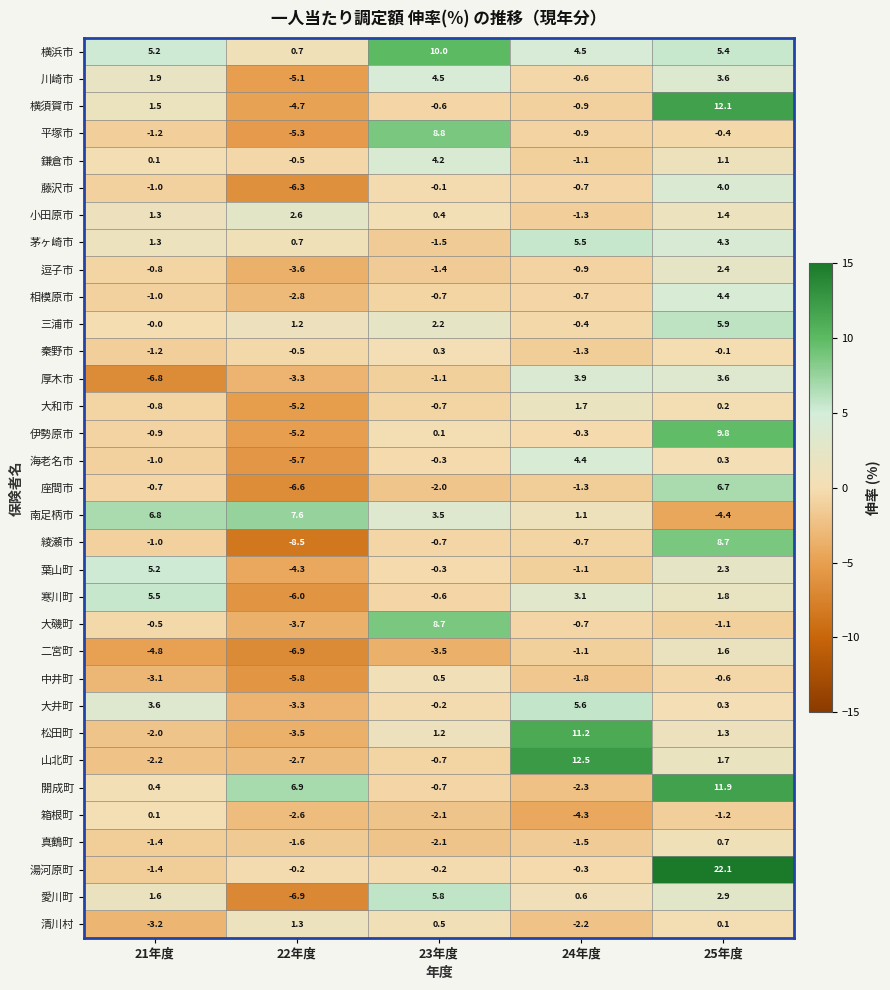

What is the difference between the maximum and second lowest values in the 秦野市 series?

1.5